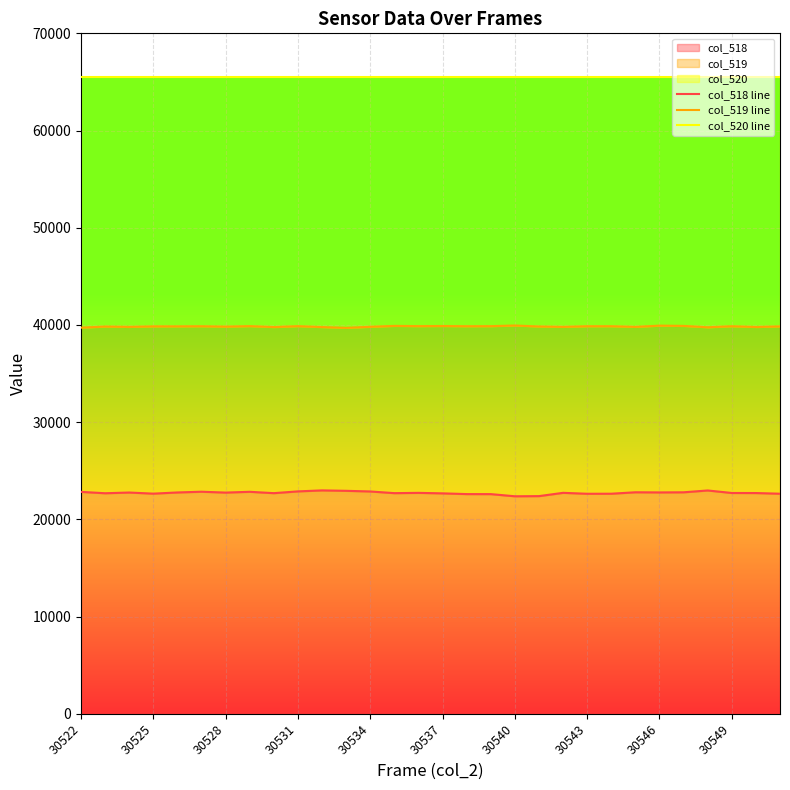

What is the sum of the col_520 line values at 30522 and 10?

131070